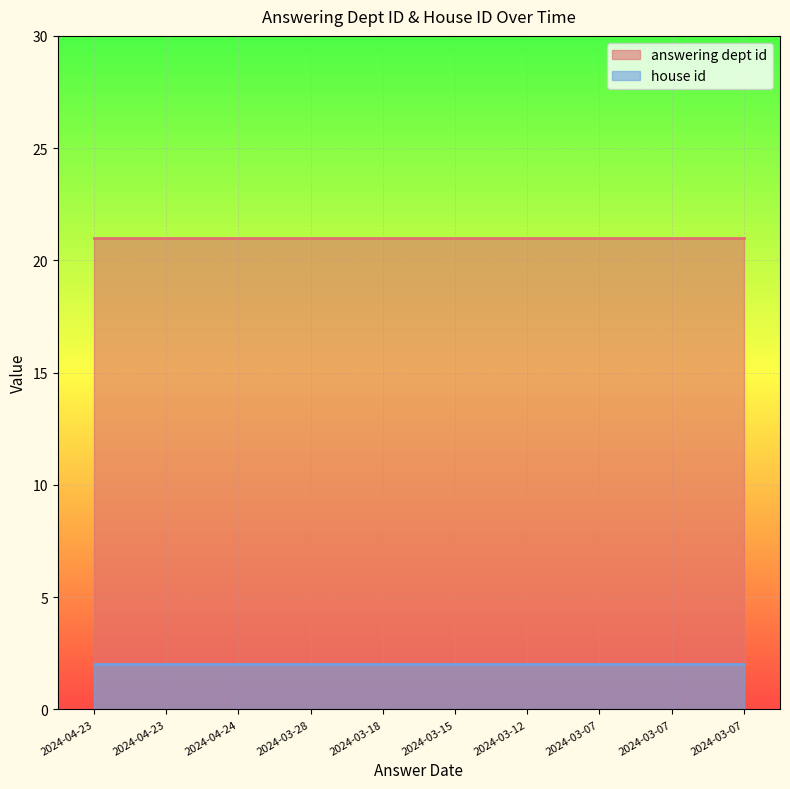

Between 2024-04-24 and 2024-03-28, which is larger?

2024-04-24